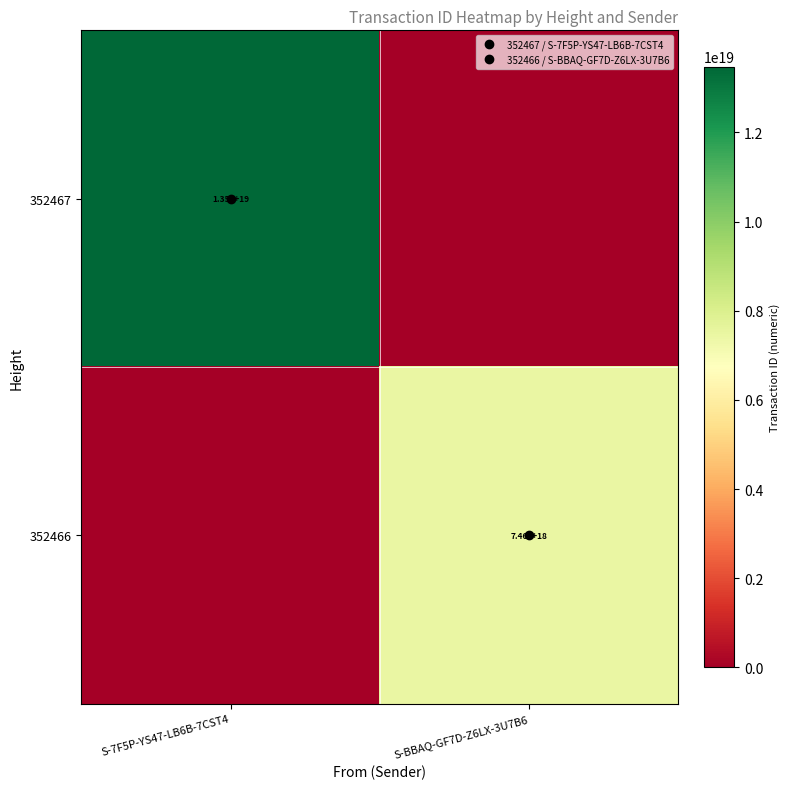

At which category does the chart reach its minimum across all series?

S-BBAQ-GF7D-Z6LX-3U7B6